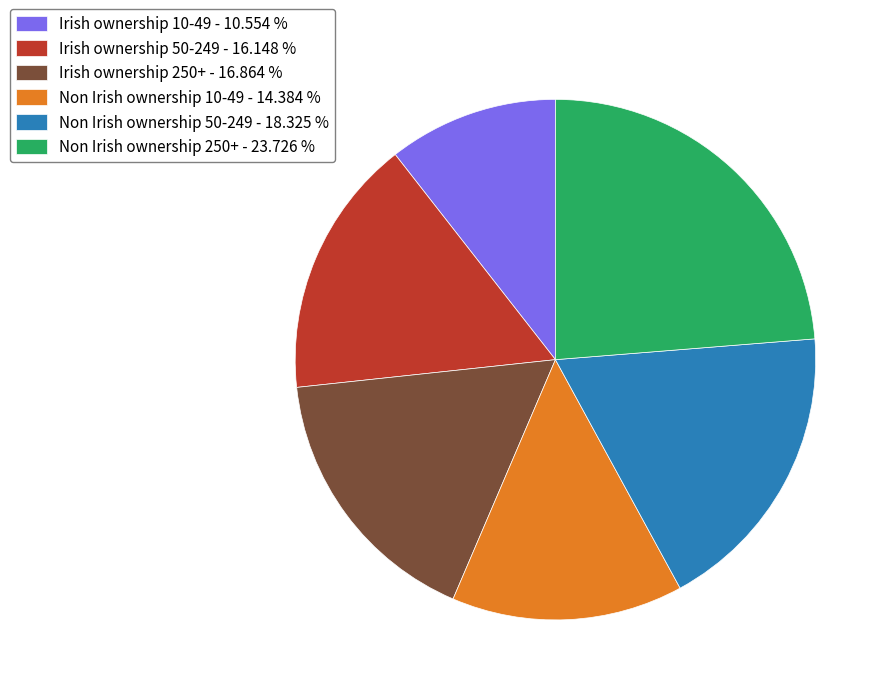

Is there a majority slice in this chart?

No